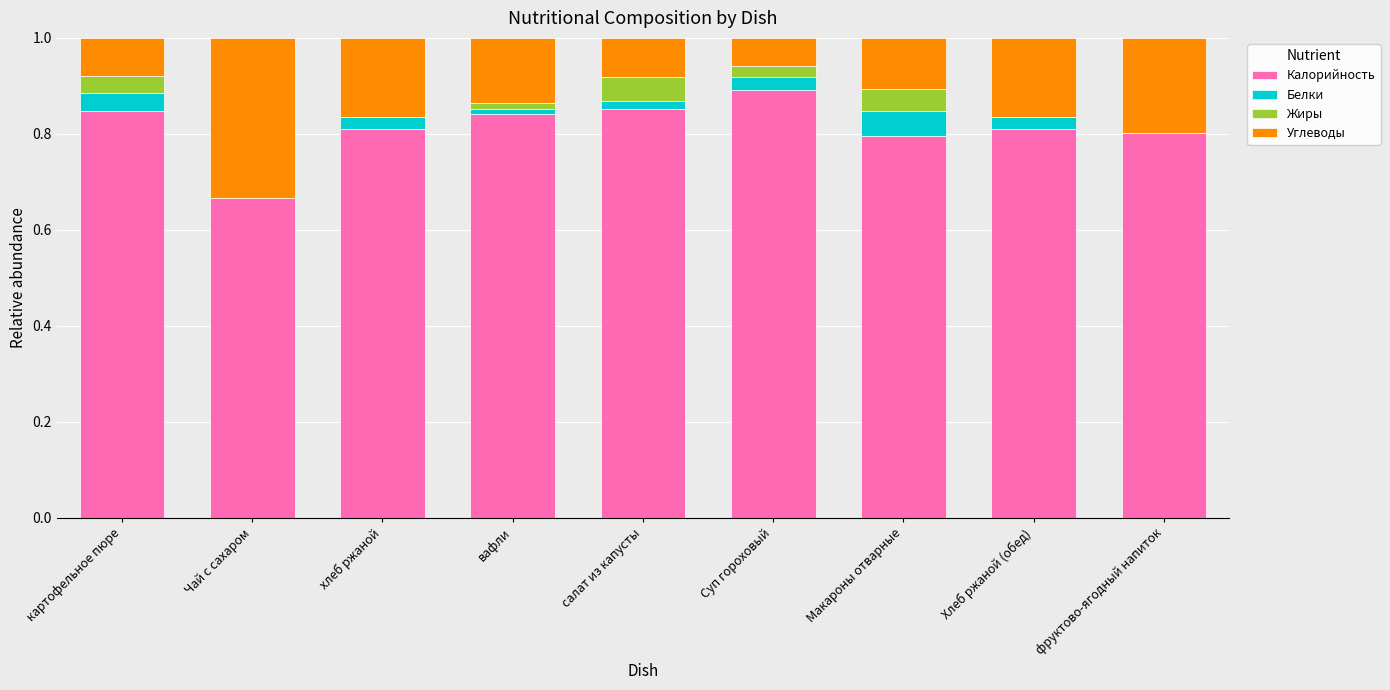

What is the total value across all series at картофельное пюре?

1.0